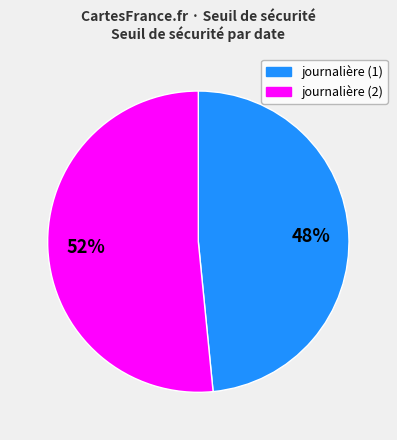

How many segments does this pie chart have?

2